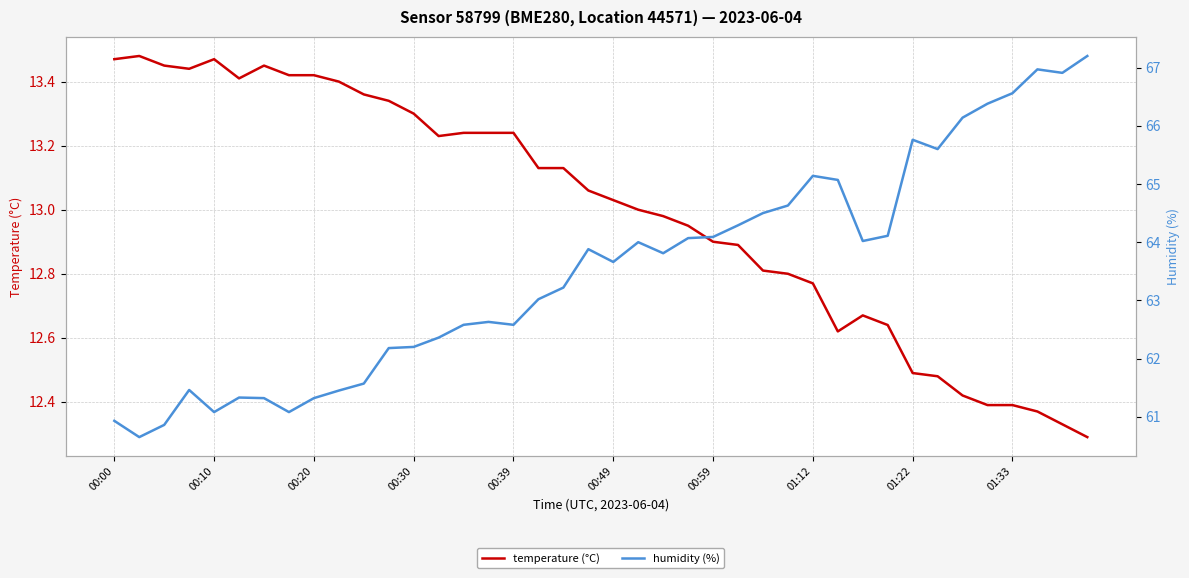

Is this an area chart (filled region under the line)?

No